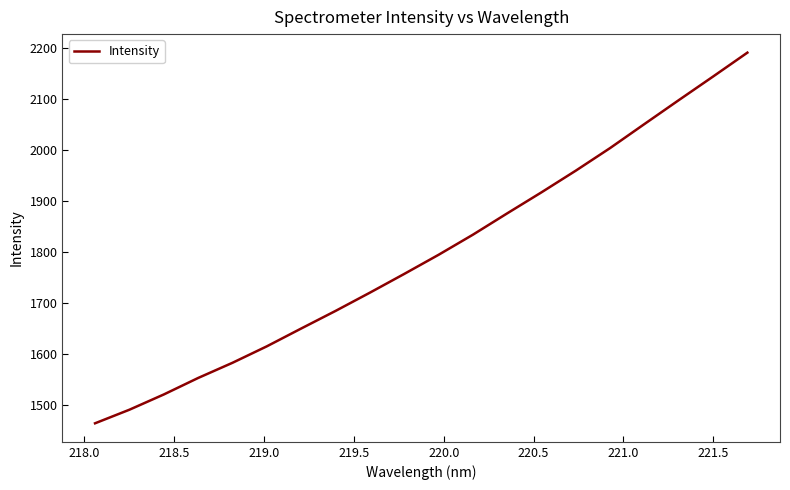

What is the difference between the maximum and minimum values?

727.0